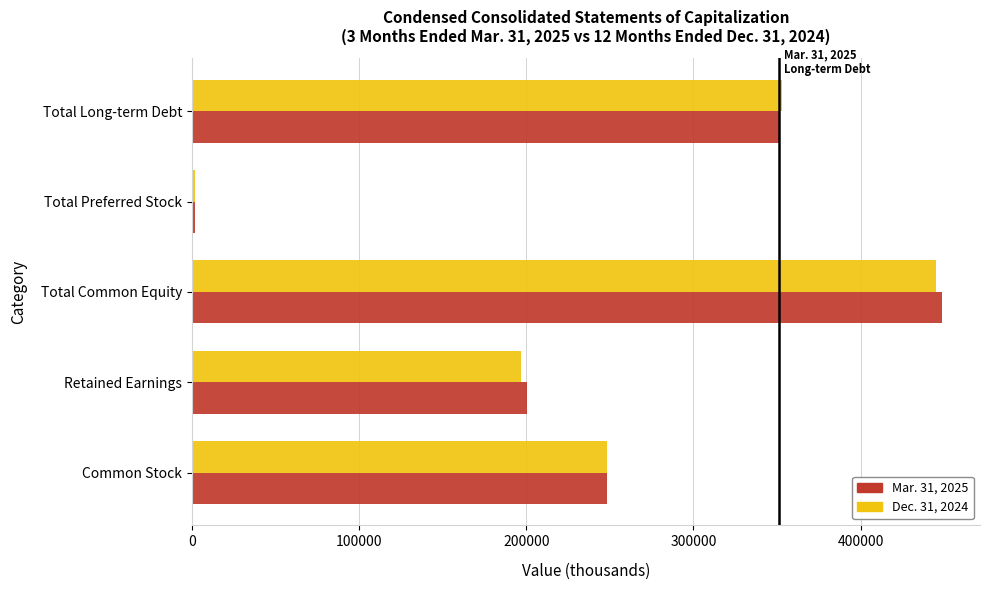

Between Common Stock and Total Long-term Debt, which series saw the biggest shift?

Dec. 31, 2024